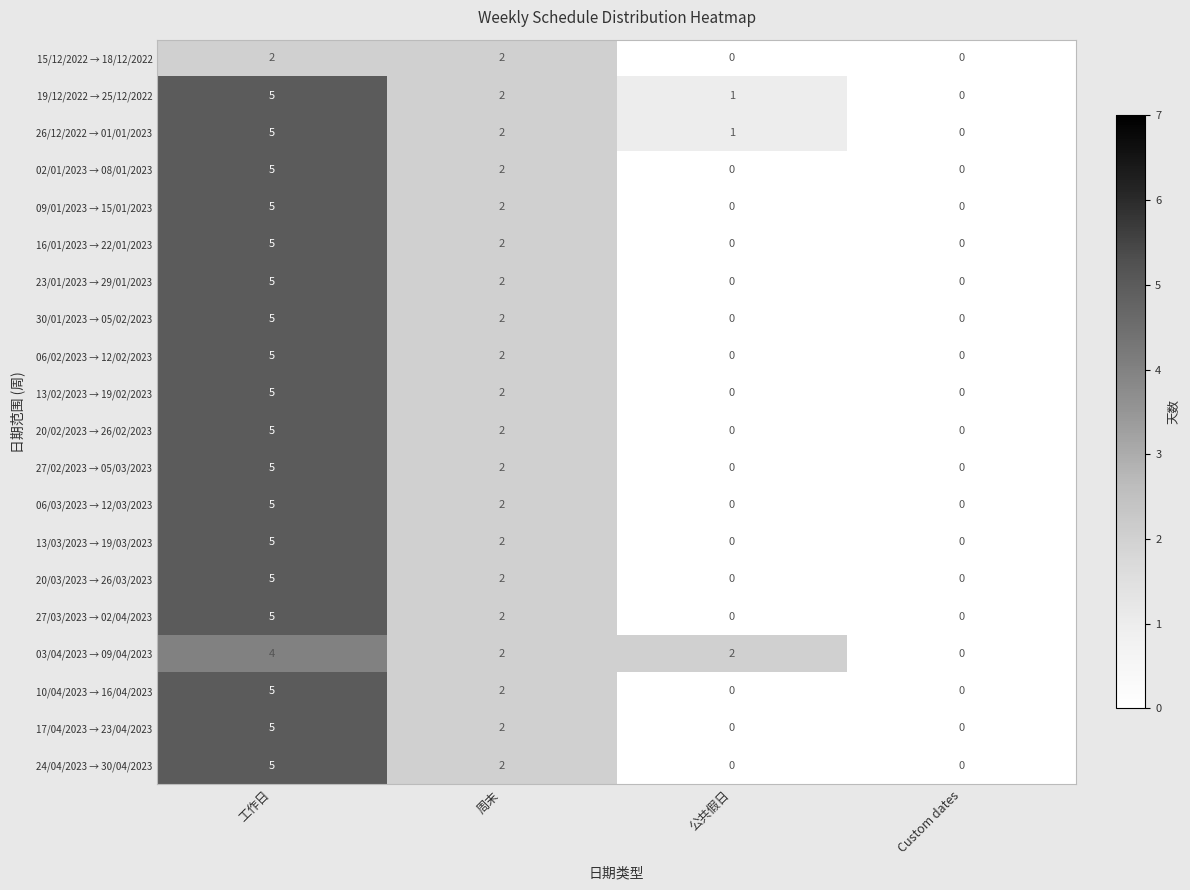

At which label does 27/03/2023 → 02/04/2023 first exceed 2?

工作日